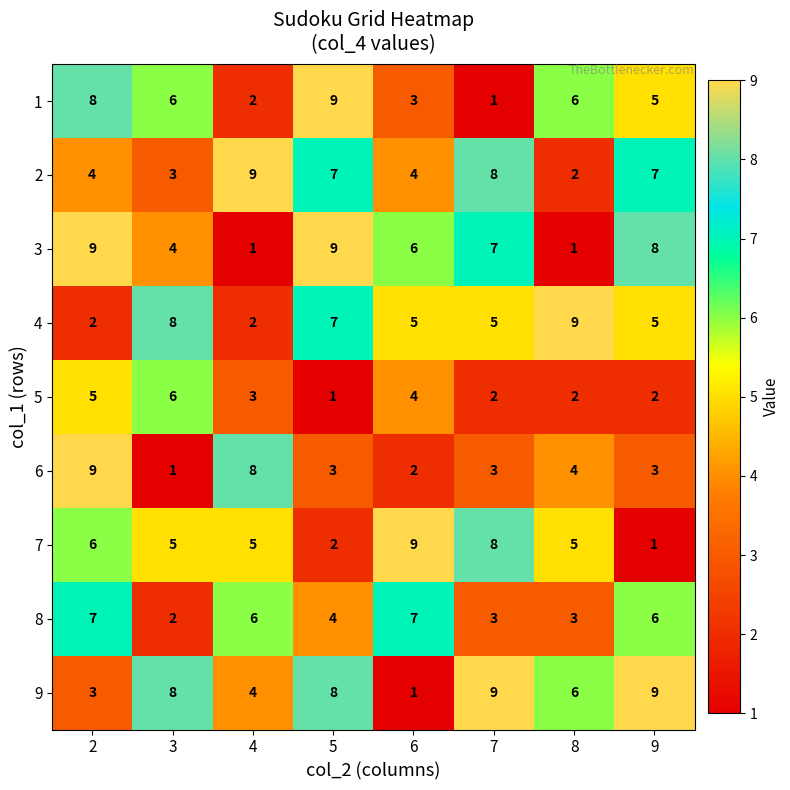

What is the average value of the 2 series?

6